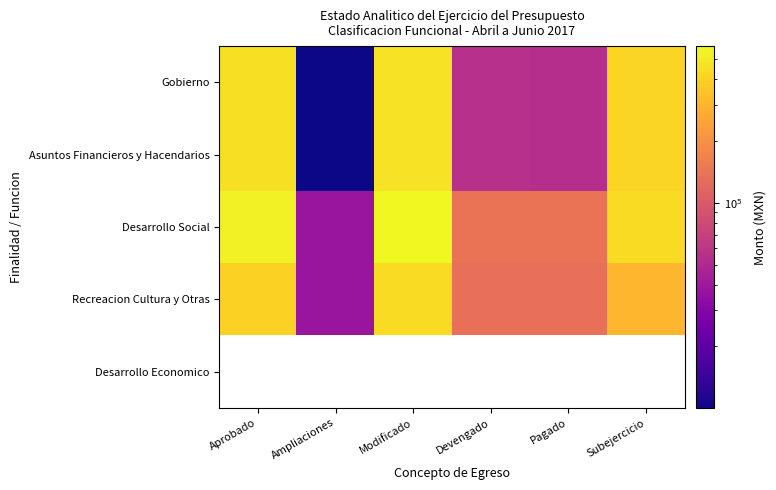

What is the difference between the maximum and minimum values in the Gobierno series?

459520.6